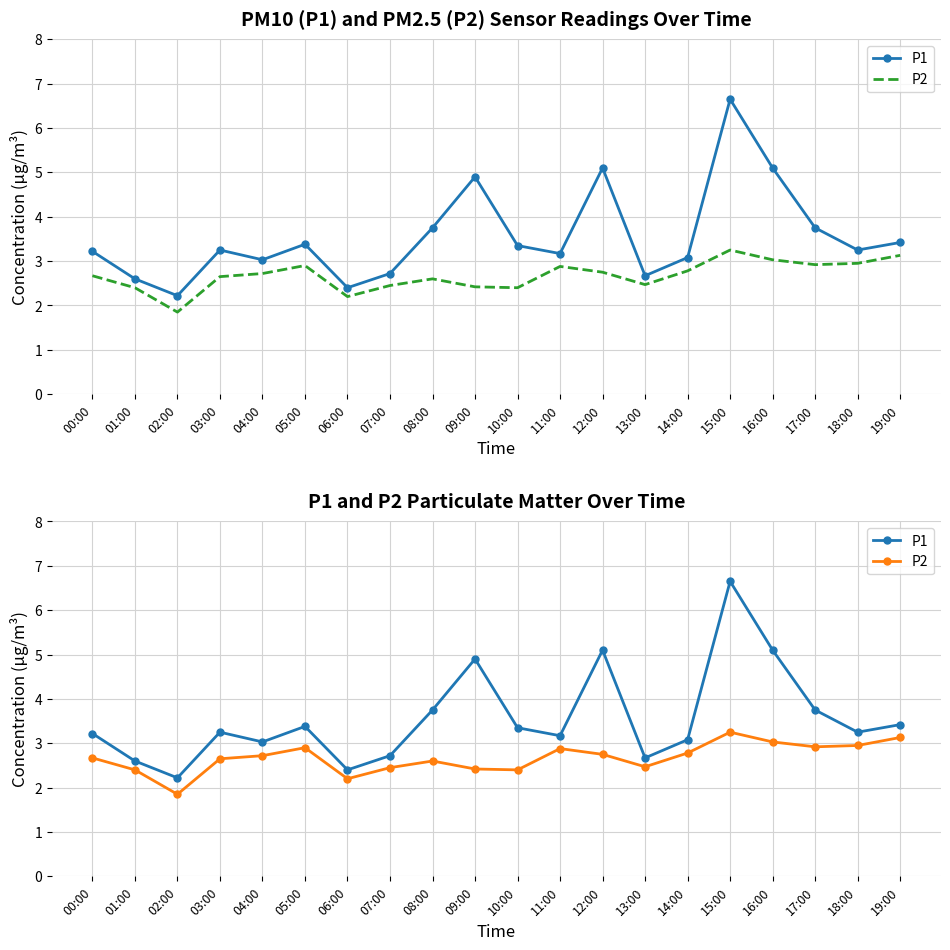

How many interior local peaks does the P2 series have?

4